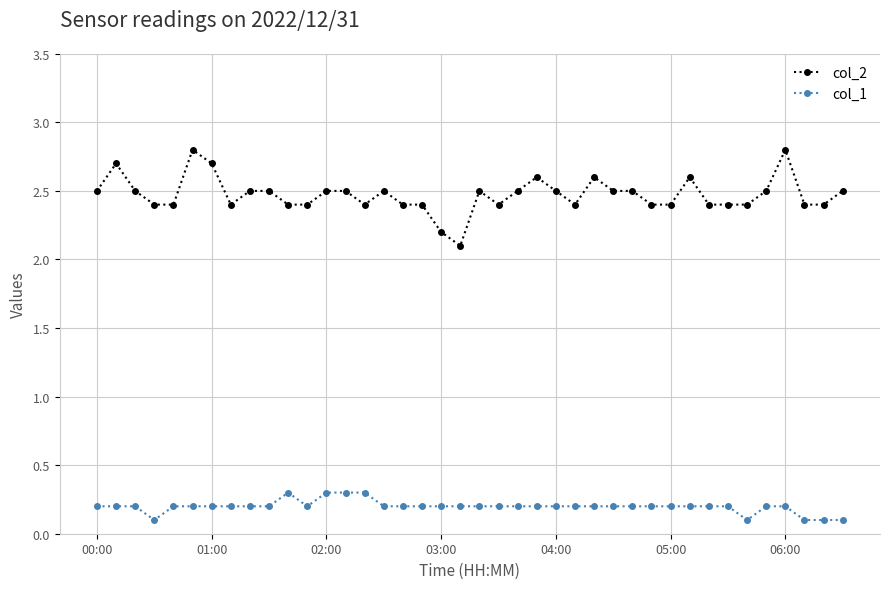

True or false: col_2 has more than 1 interior local peaks.

True